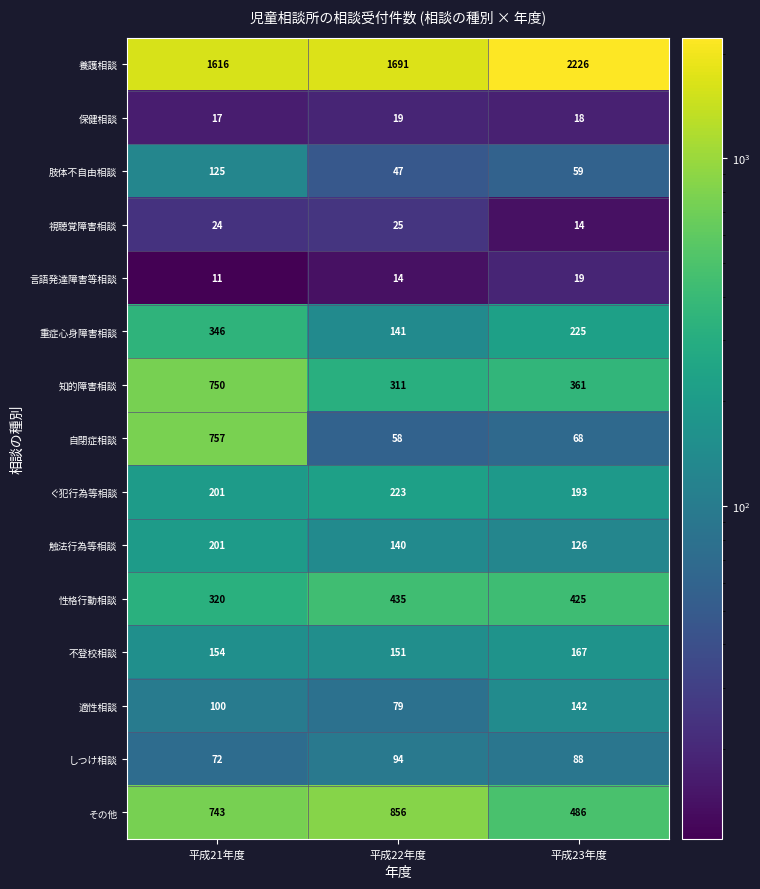

What is the difference between the highest and lowest values at 平成23年度?

2212